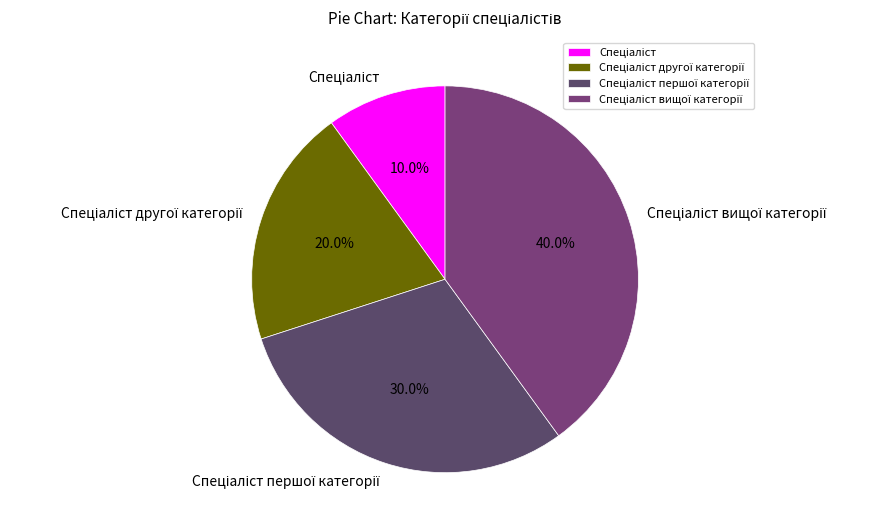

Is there a majority slice in this chart?

No